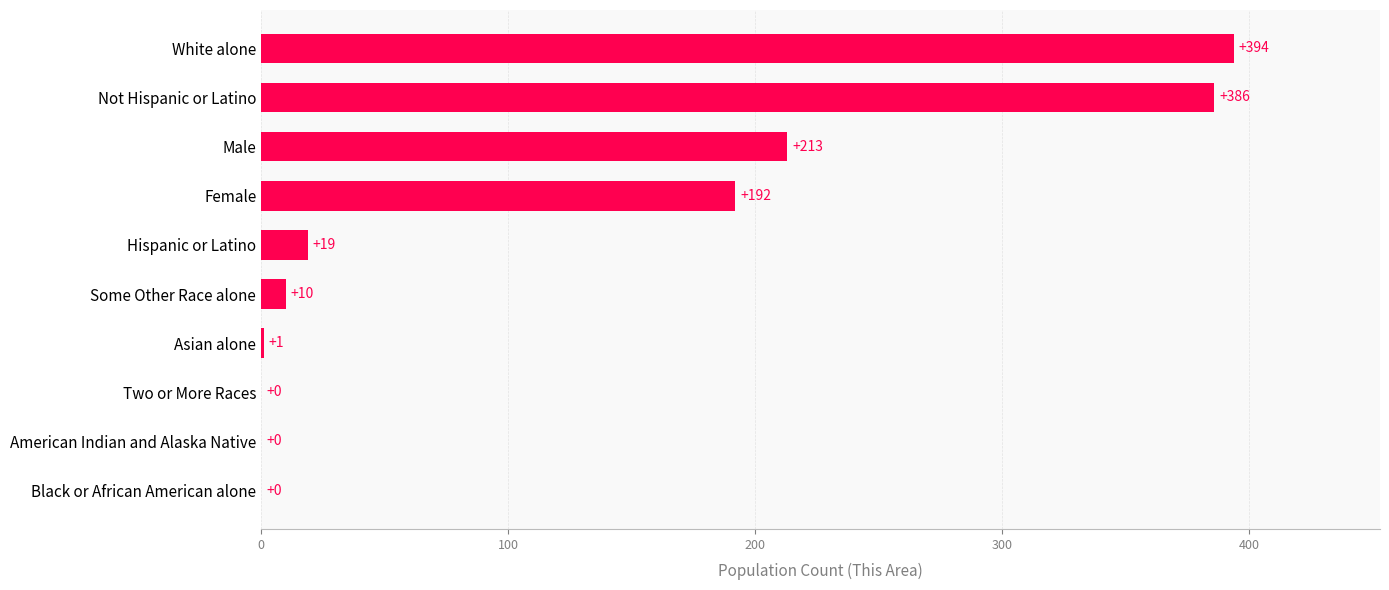

Reading bottom to top, list all the values displayed in this chart.

Black or African American alone=0	American Indian and Alaska Native=0	Two or More Races=0	Asian alone=1	Some Other Race alone=10	Hispanic or Latino=19	Female=192	Male=213	Not Hispanic or Latino=386	White alone=394